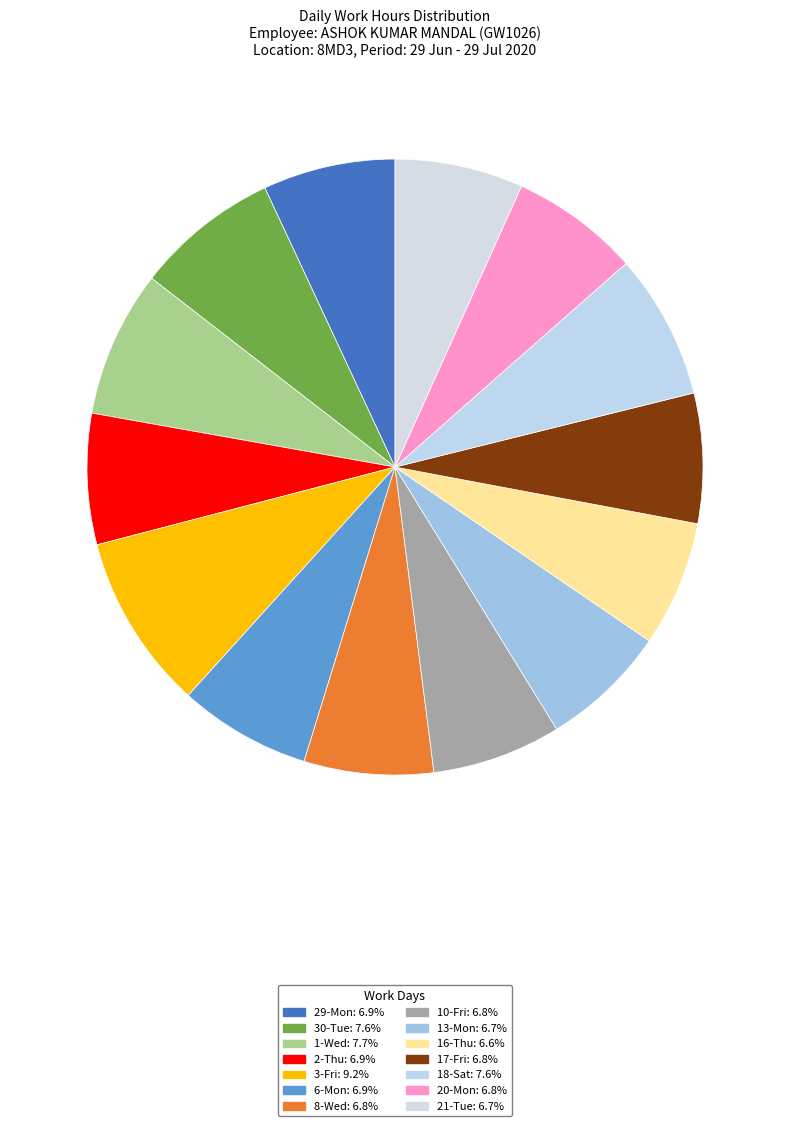

What is the largest slice in the pie chart?

3-Fri